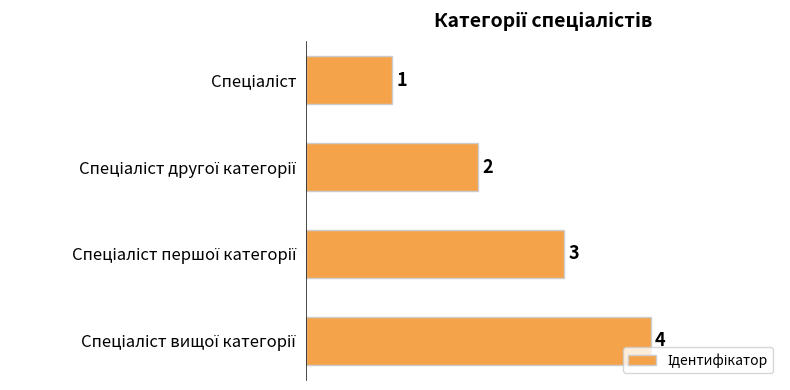

Count the values in the range 2 to 4.

3